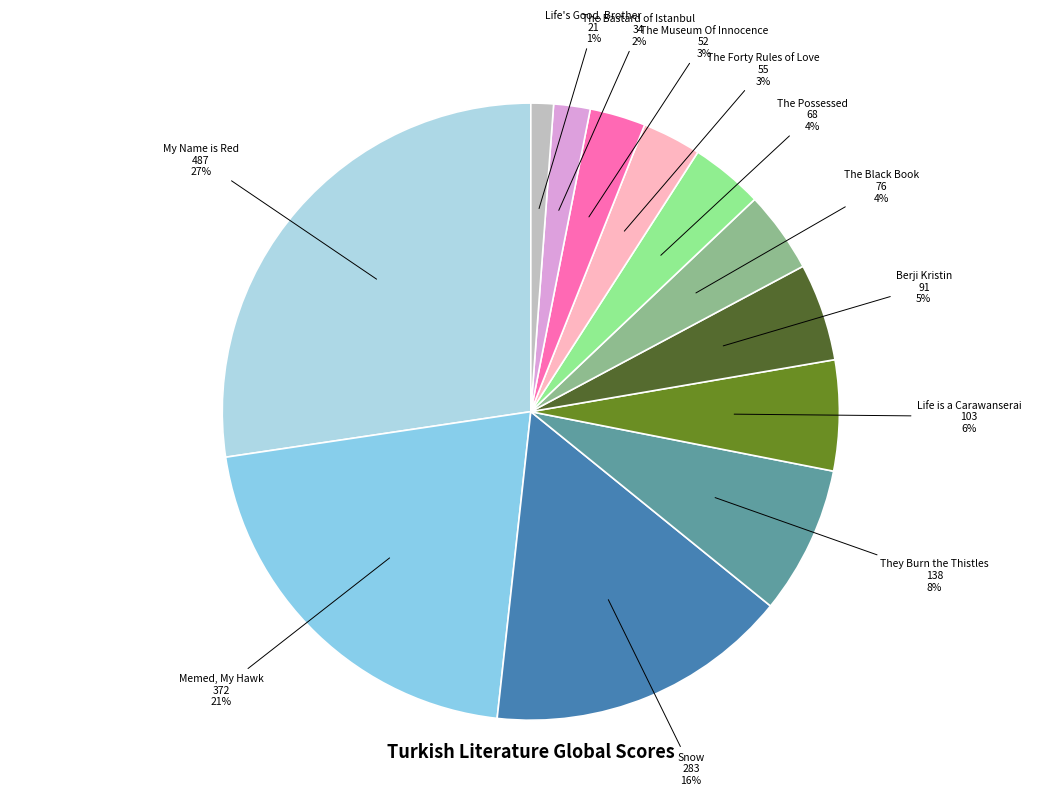

Does Snow represent more than half of the total?

No